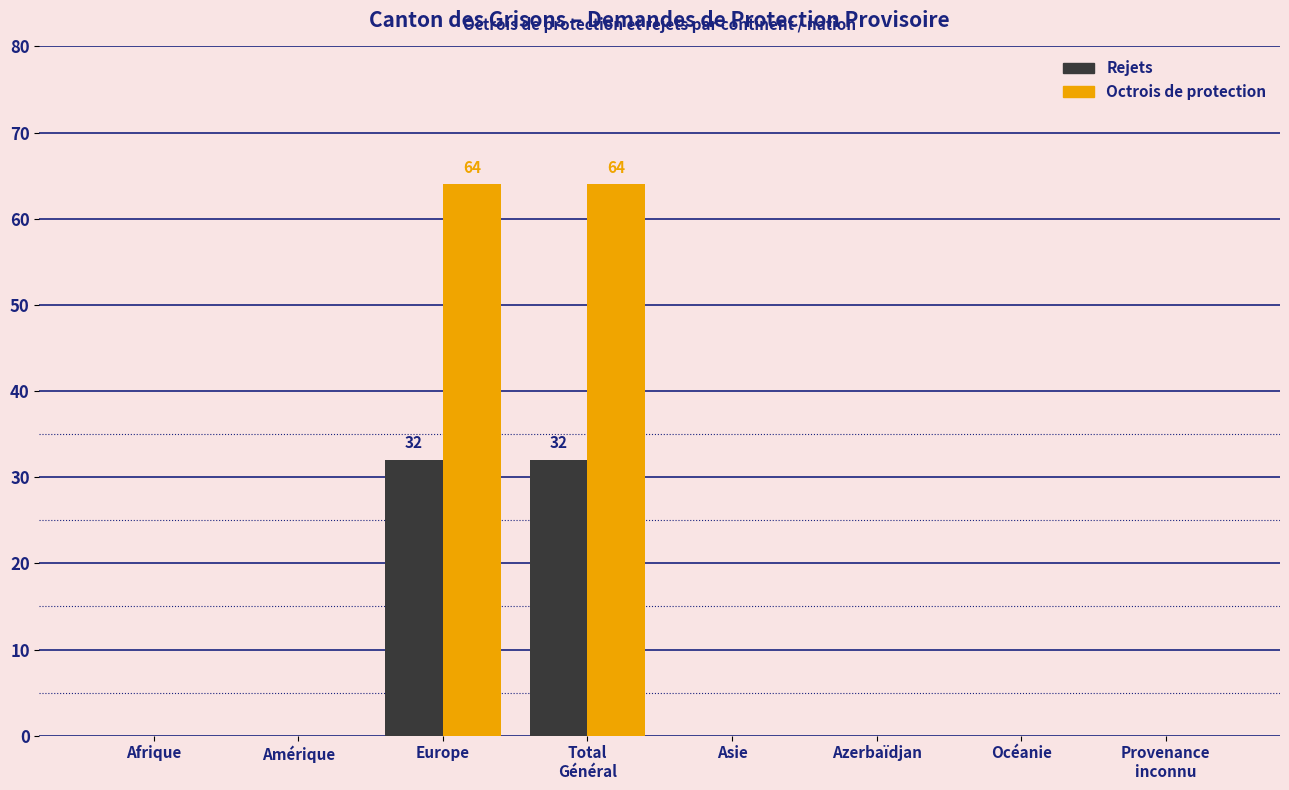

What is the sum of all Rejets values?

64